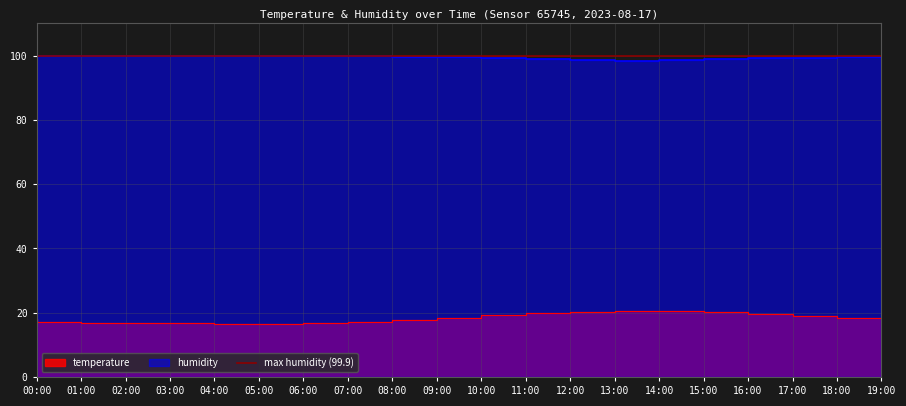

True or false: humidity has more than 2 interior local peaks.

False